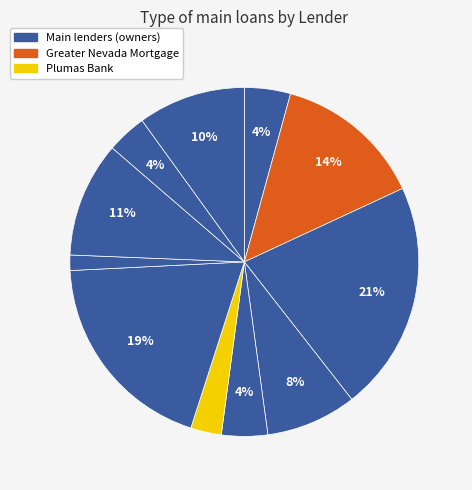

Which slice is the smallest?

ALLIANT CREDIT UNION